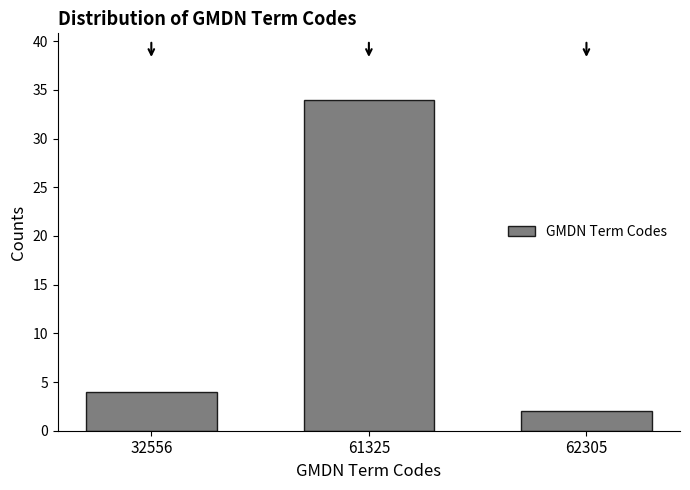

Reading left to right, what are all the values shown in this chart?

4	34	2